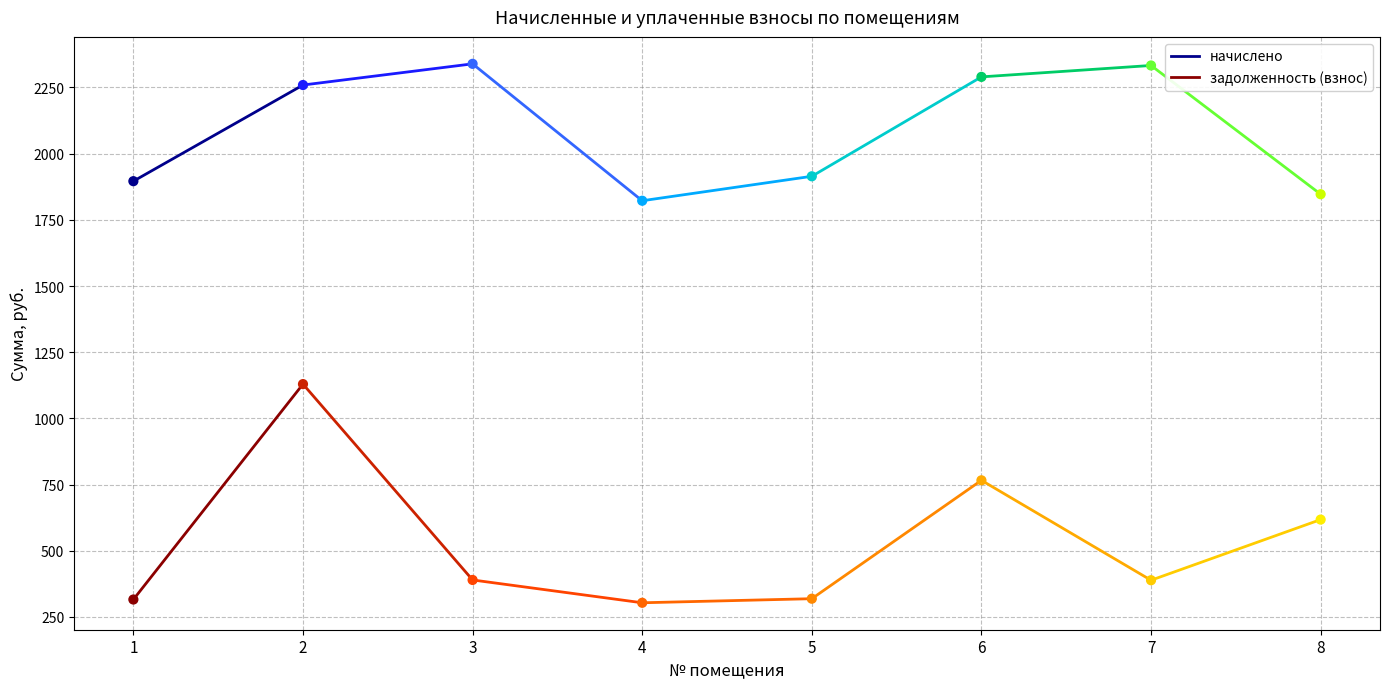

At which category is the sum across all series the highest?

2